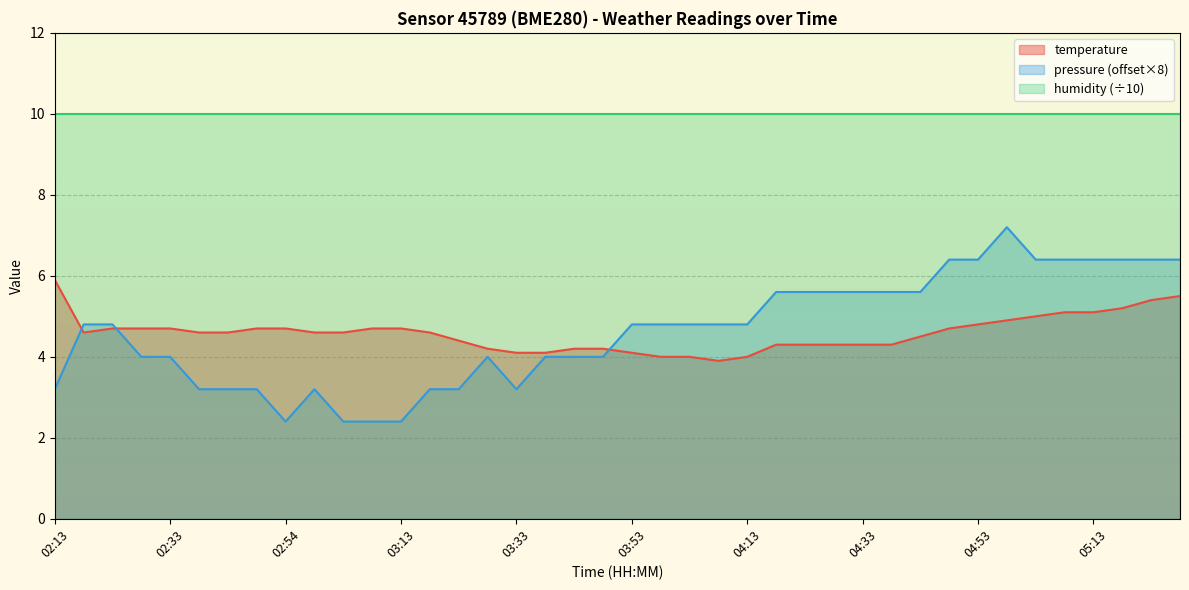

Which series has the largest total across all categories?

humidity (÷10)